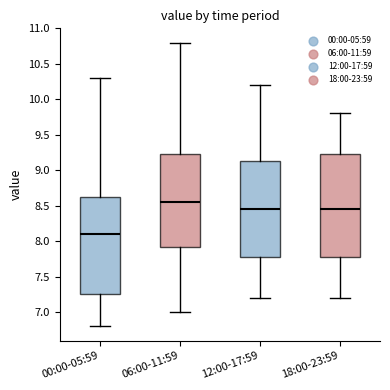

Comparing the boxes themselves (not the whiskers), which one is the tallest?

18:00-23:59